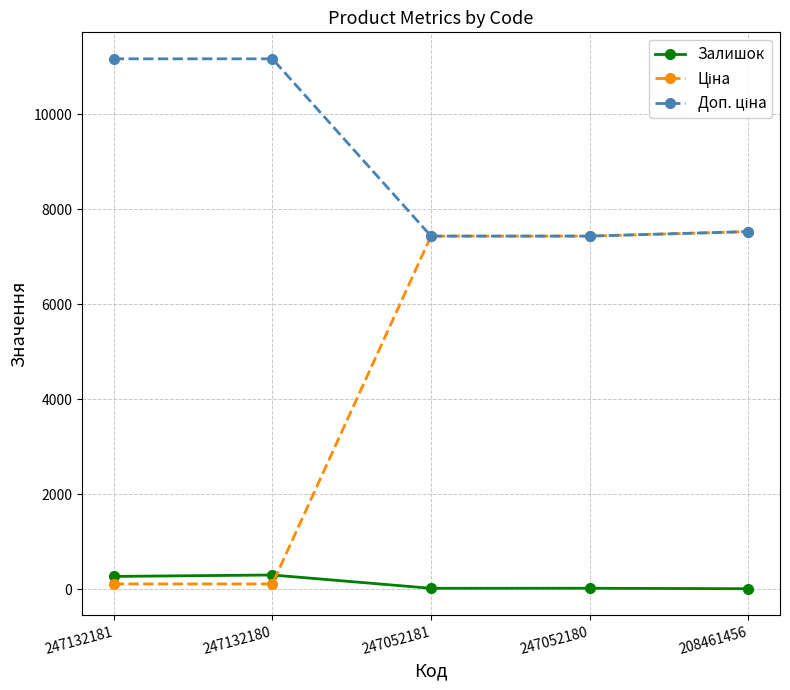

Is it true that Залишок equals 20.0 at 247052181?

True